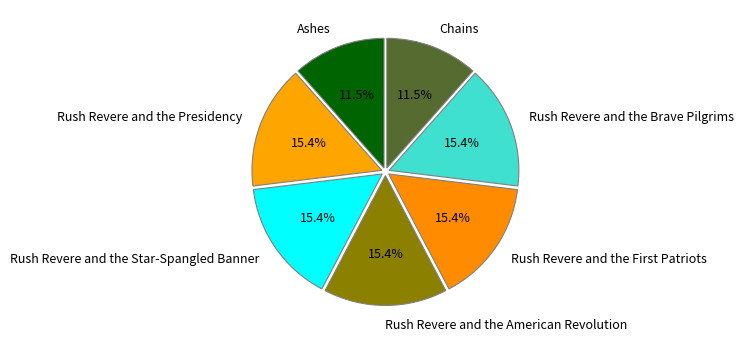

To the nearest percent, what is the difference between the largest and smallest slice percentages?

4%